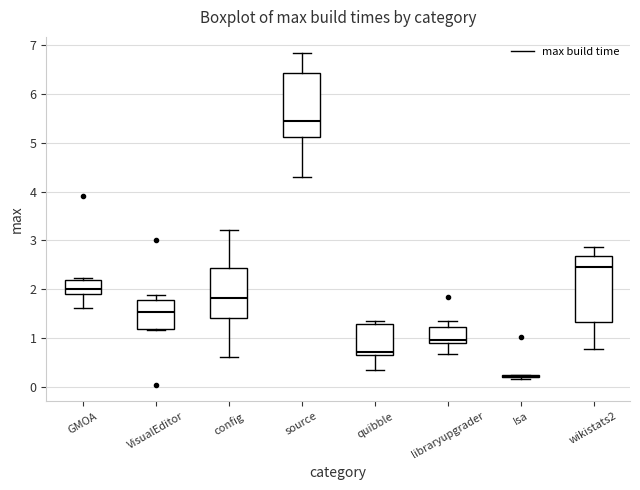

Where is the upper edge of the box for wikistats2 on the y-axis? The values are not printed on the chart, so give them approximately, as read against the axis.

2.7